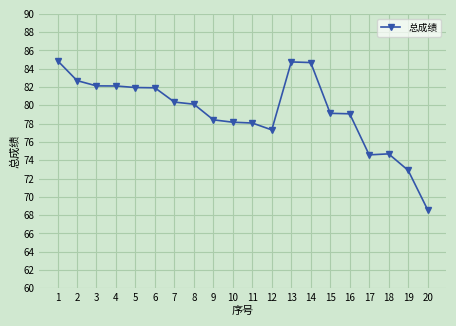

What is the value of the 16th point from the left?

79.1